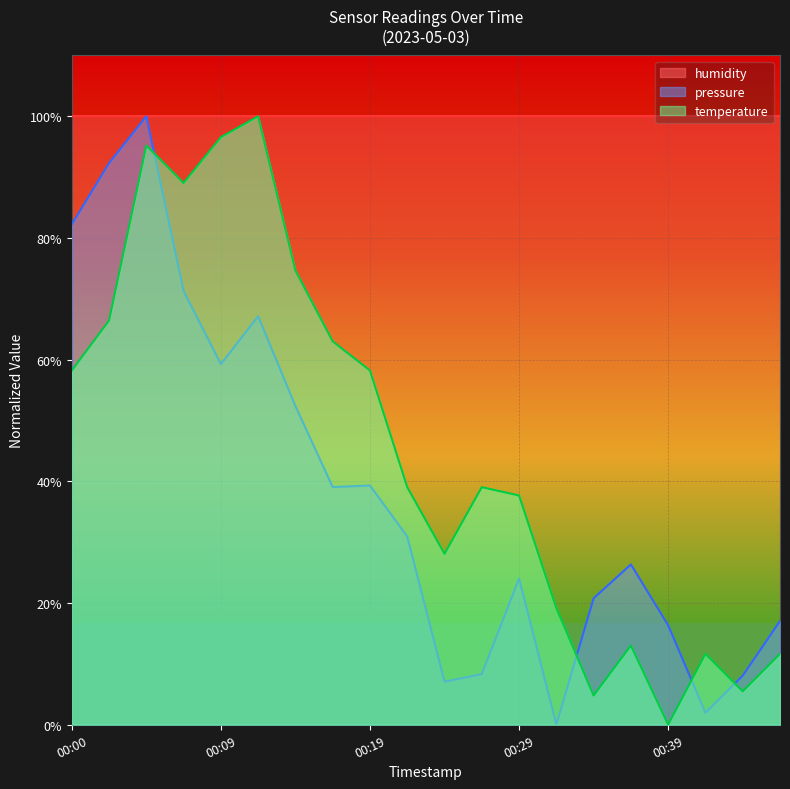

How many data points in temperature are above 39?

11